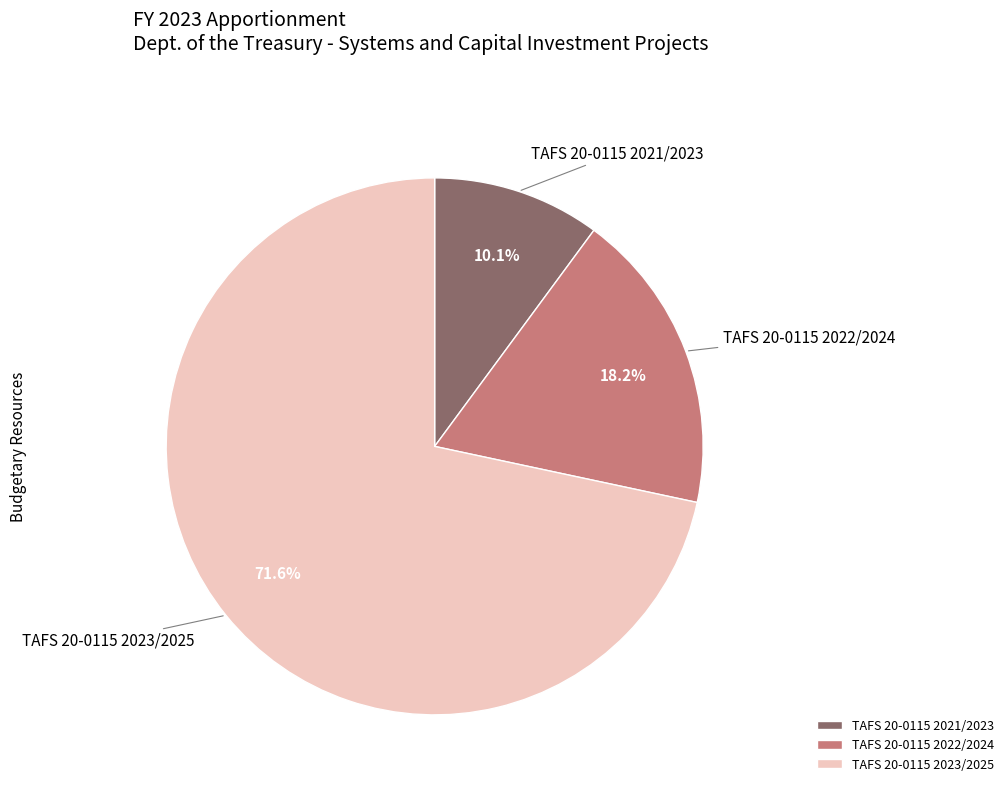

What is the total percentage of TAFS 20-0115 2023/2025 and TAFS 20-0115 2021/2023?

81.8%